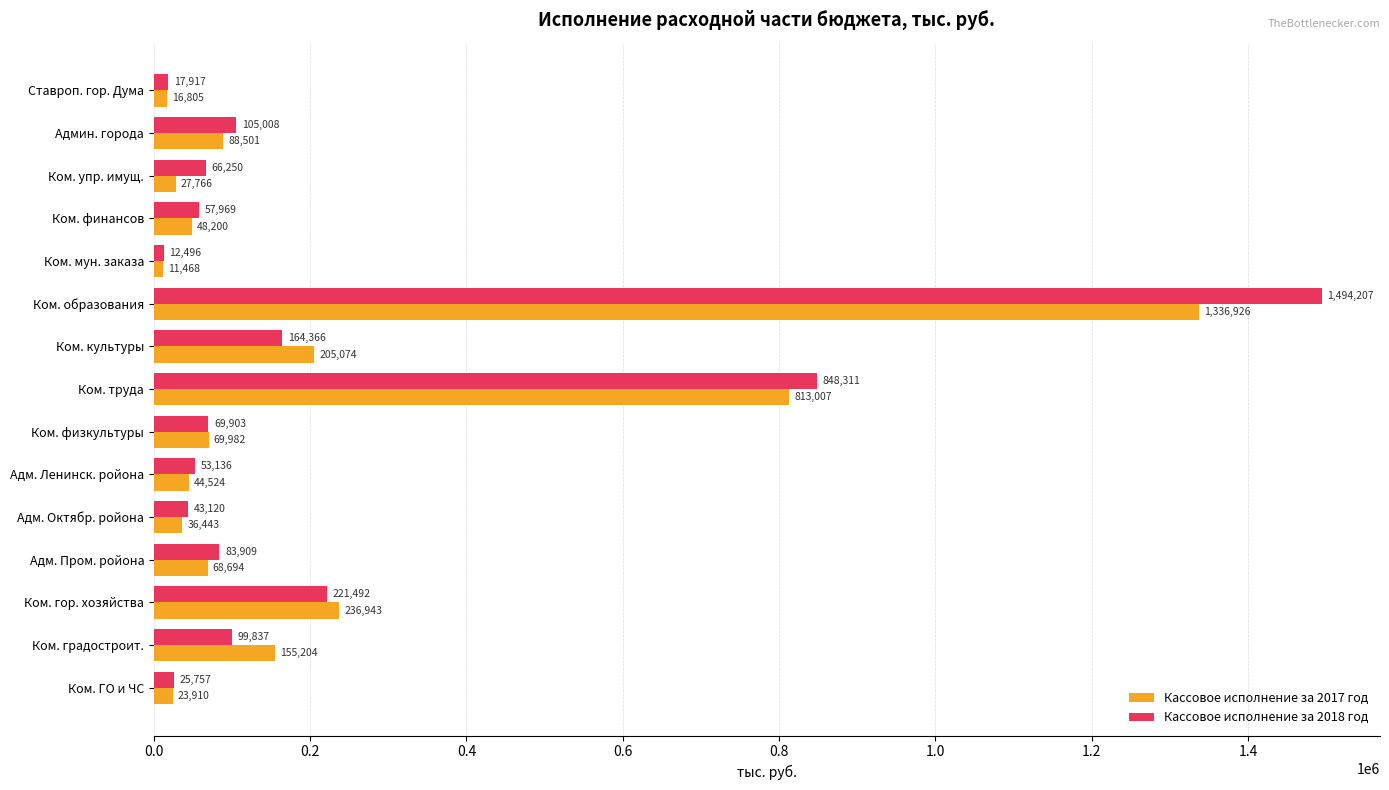

Between Ставроп. гор. Дума and Ком. образования, which series saw the biggest shift?

Кассовое исполнение за 2018 год